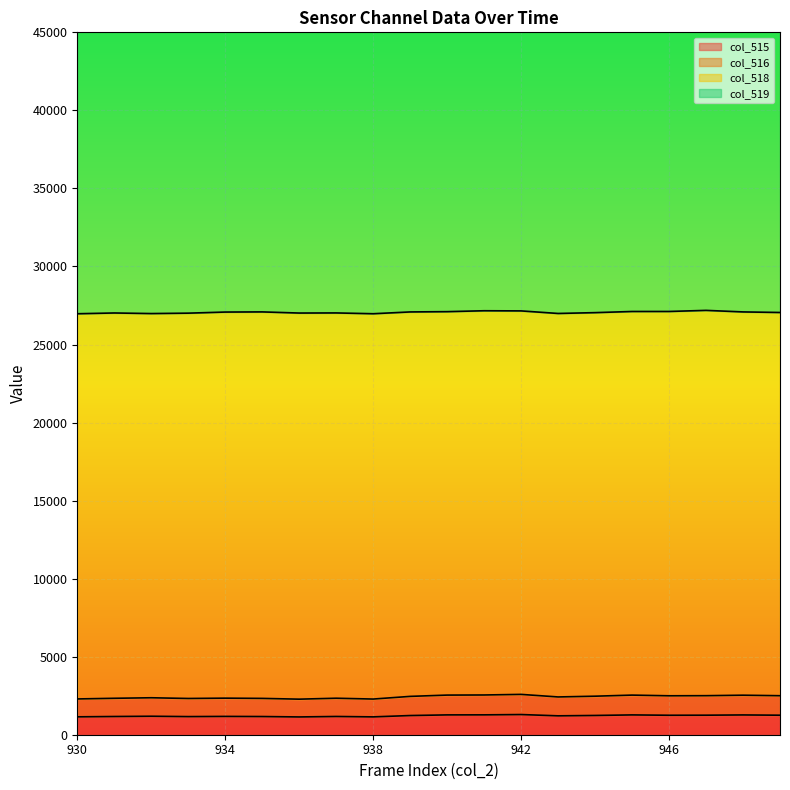

Read the col_515 value at 946.

1247